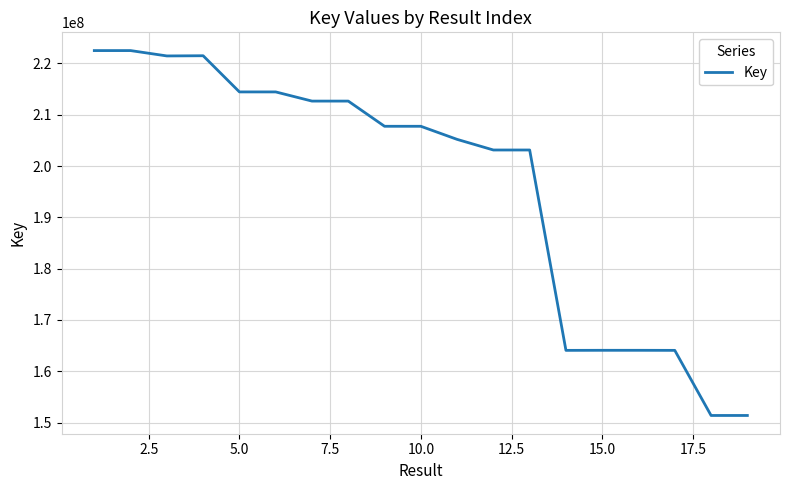

True or false: there are more than 0 points higher than both neighbors.

True